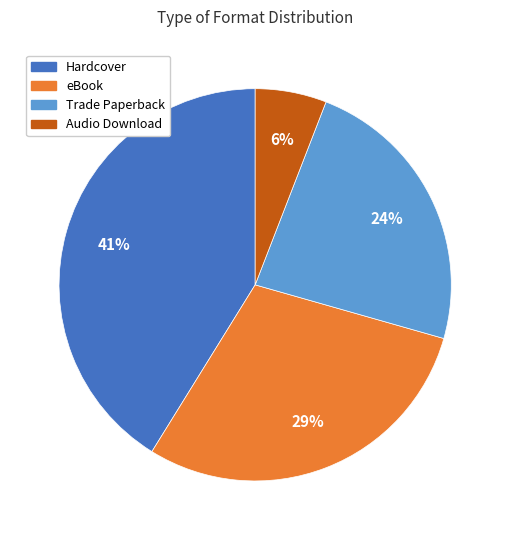

Rank the categories by value from highest to lowest.

Hardcover, eBook, Trade Paperback, Audio Download